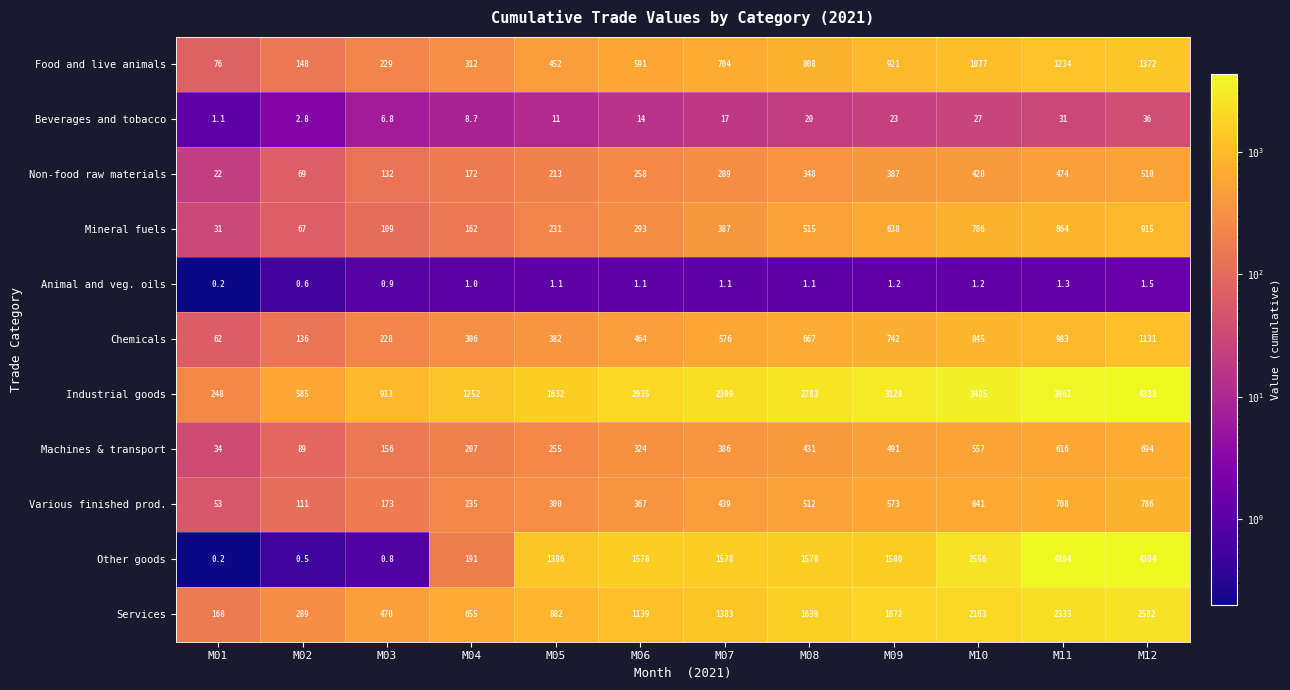

Count the number of categories in the chart.

12